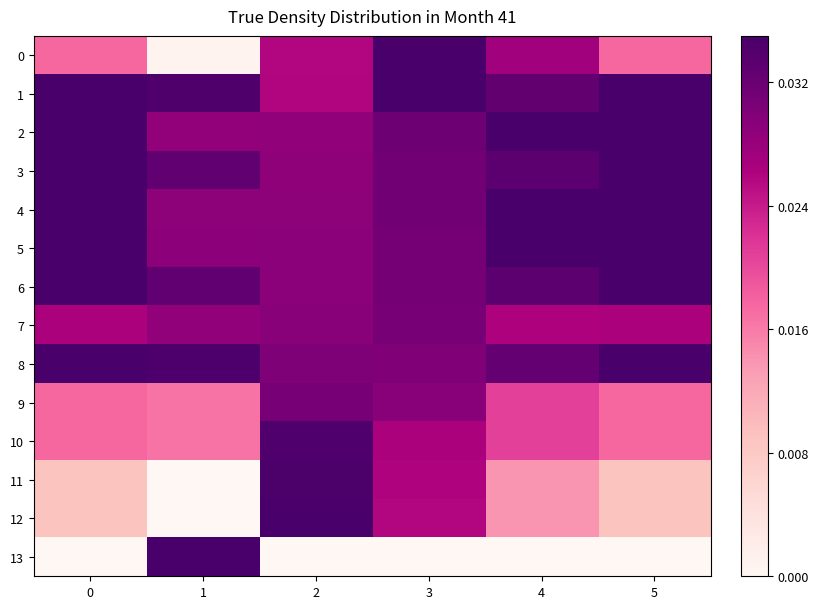

Rank the series by their maximum value, from lowest to highest.

9, 7, 10, 11, 0, 1, 2, 3, 4, 5, 6, 8, 12, 13